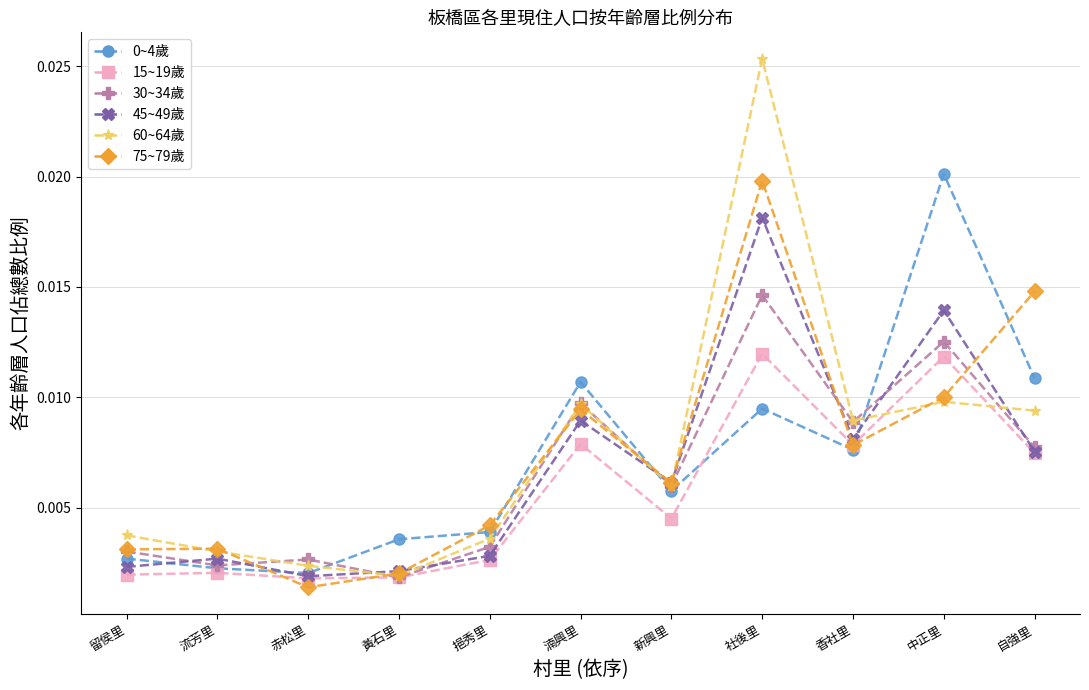

Which category has the lowest value in the 30~34歲 series?

黃石里